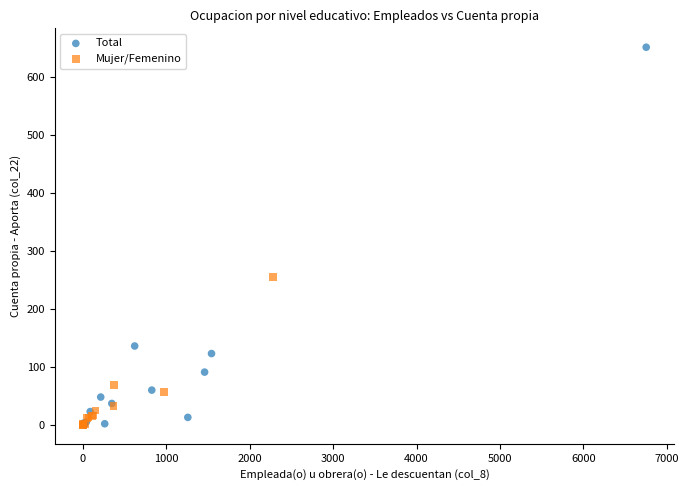

Which series contains the highest Y value?

Total